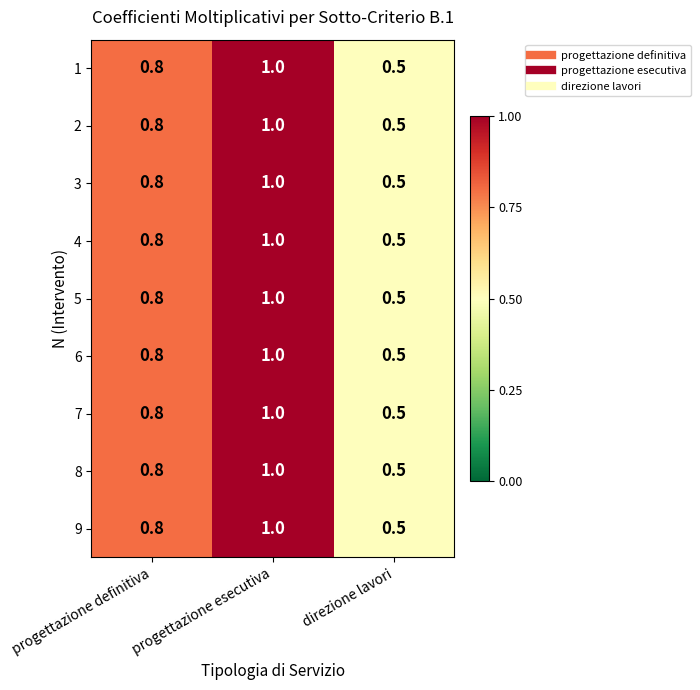

At which category is the sum across all series the highest?

progettazione esecutiva